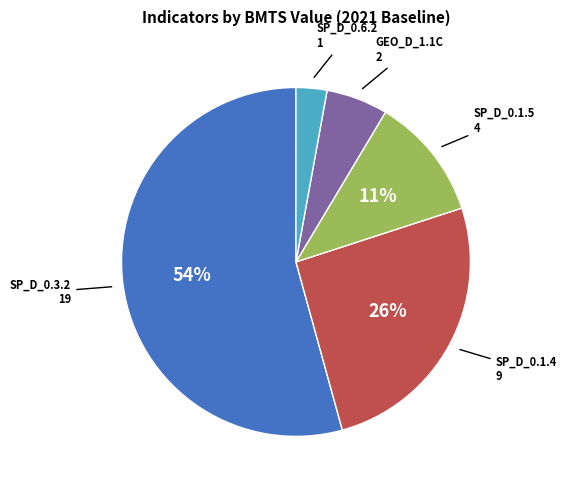

To the nearest percent, what is the difference between the largest and smallest slice percentages?

51%